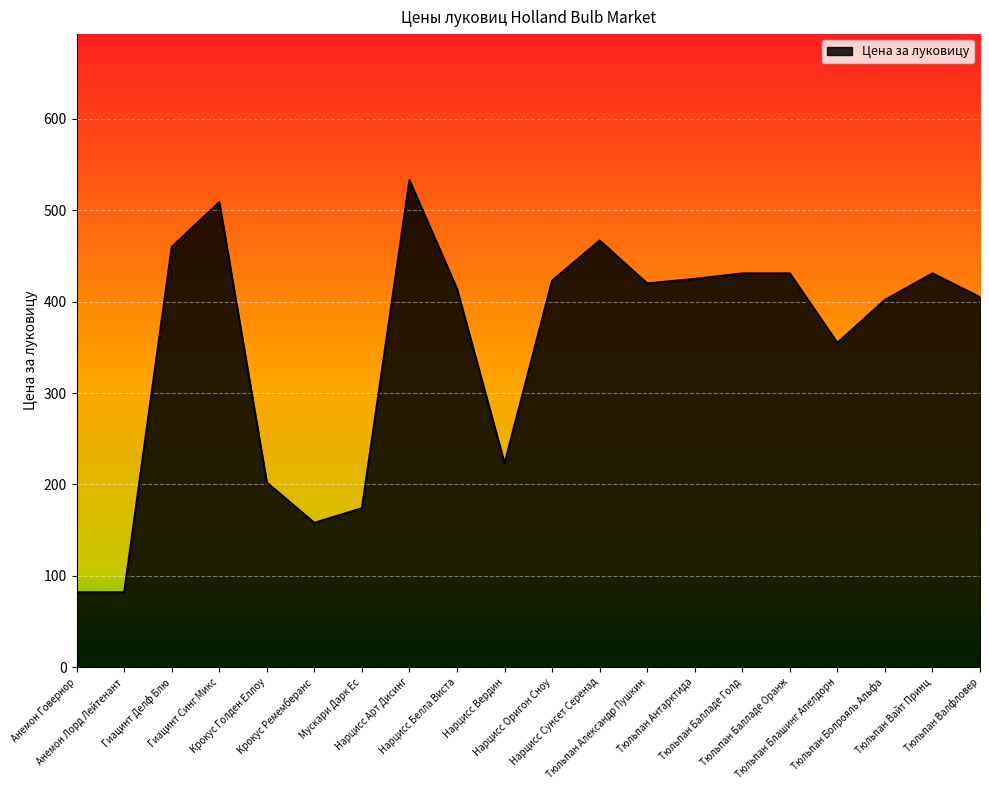

What is the difference between the maximum and minimum values?

451